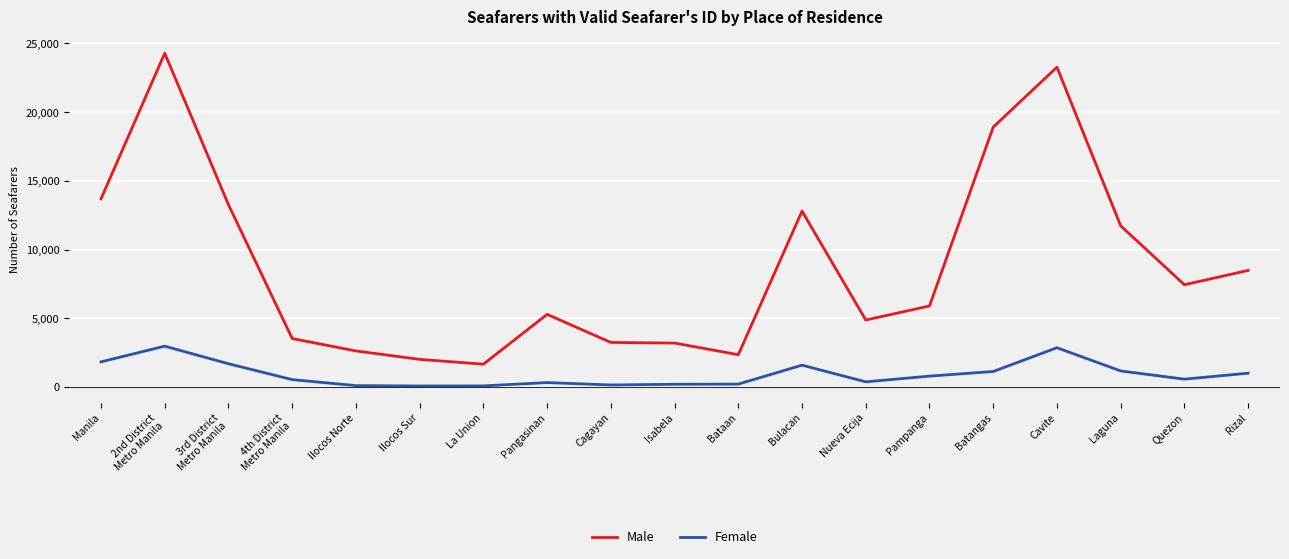

True or false: Male and Female cross at least once.

False